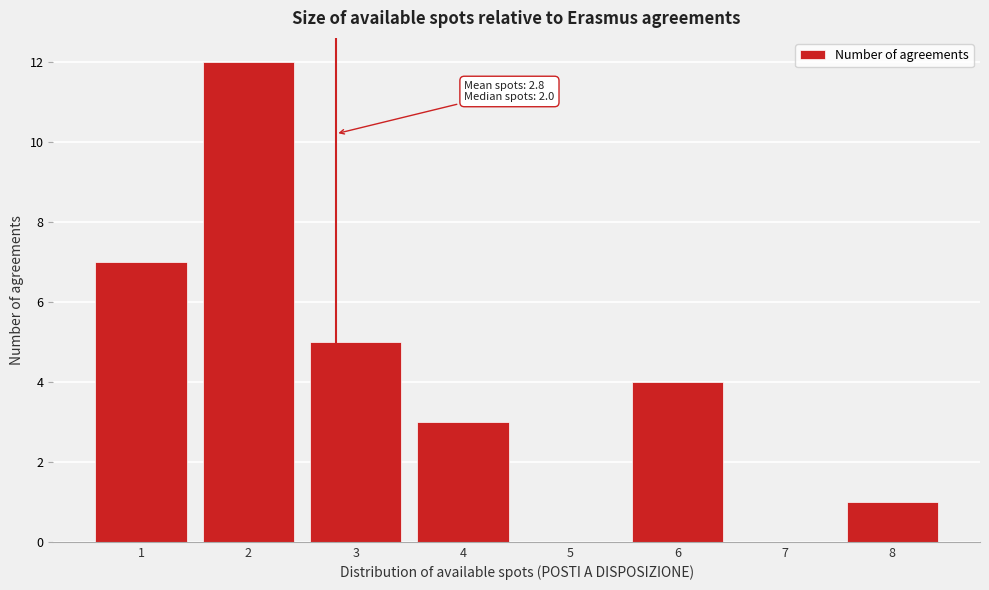

Which range on the x-axis has the tallest bar?

1.5 to 2.5